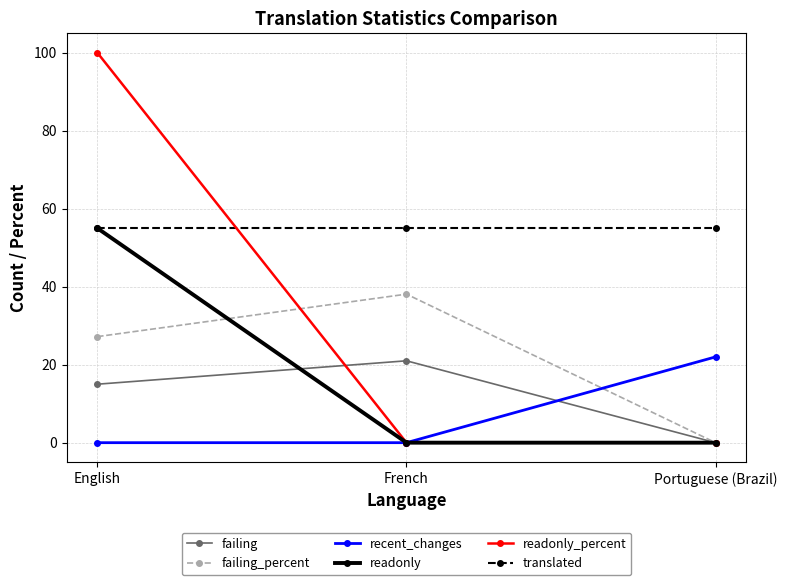

How many series are shown in this chart?

6